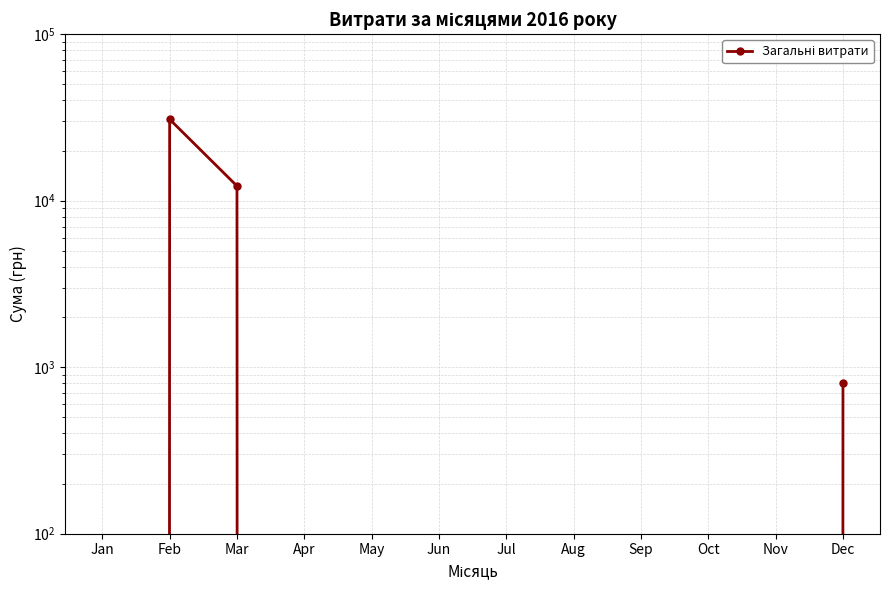

Does the chart have visible grid lines?

Yes